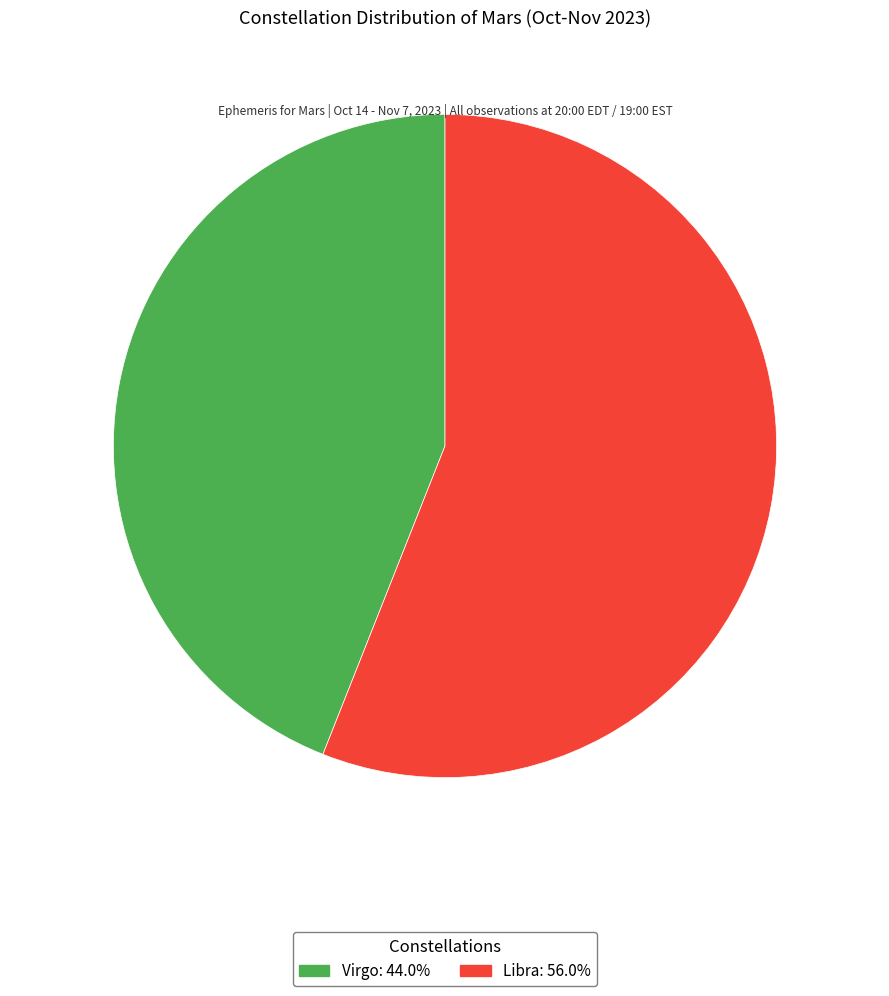

Between Virgo and Libra, which is larger?

Libra